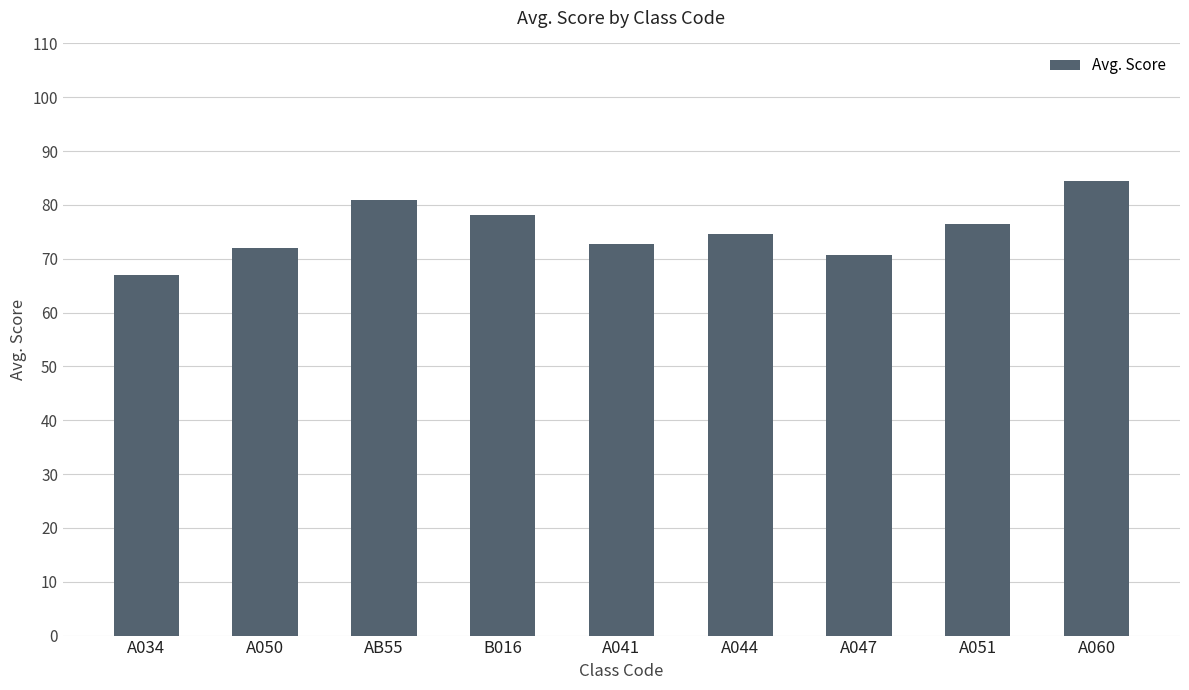

What is the label of the 5th bar from the right?

A041